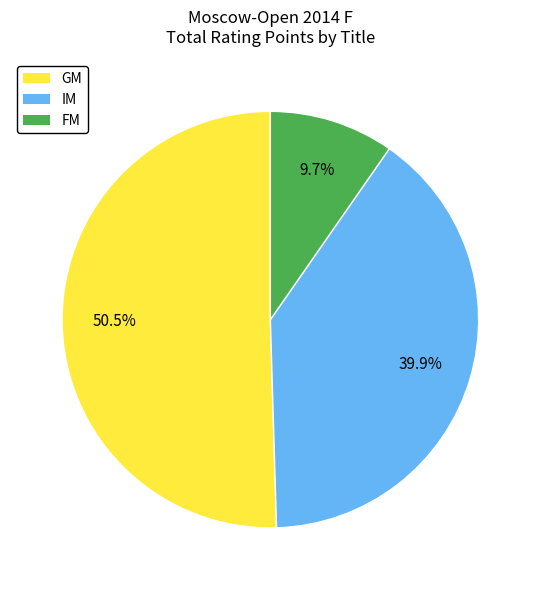

Is there any slice that represents more than half of the pie?

Yes